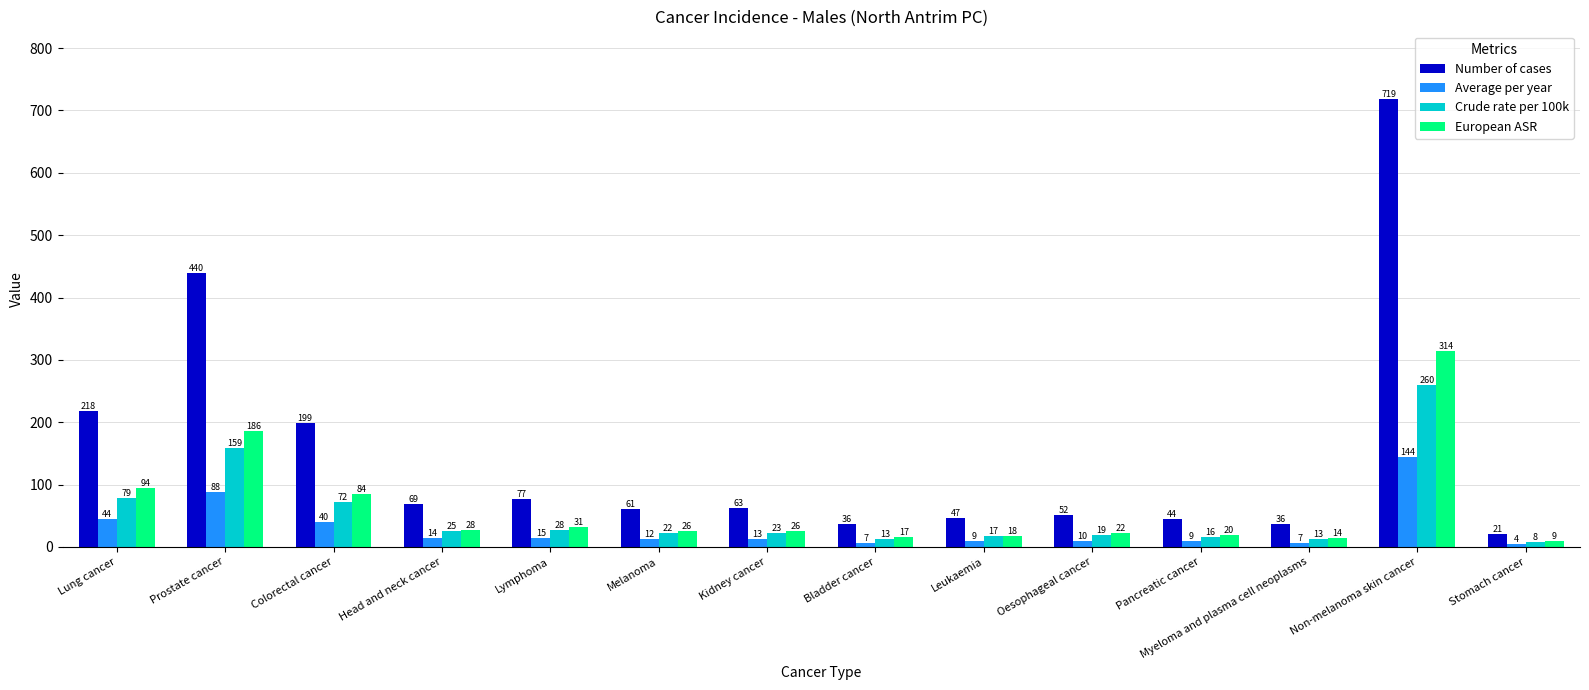

How many data points does each series have?

14